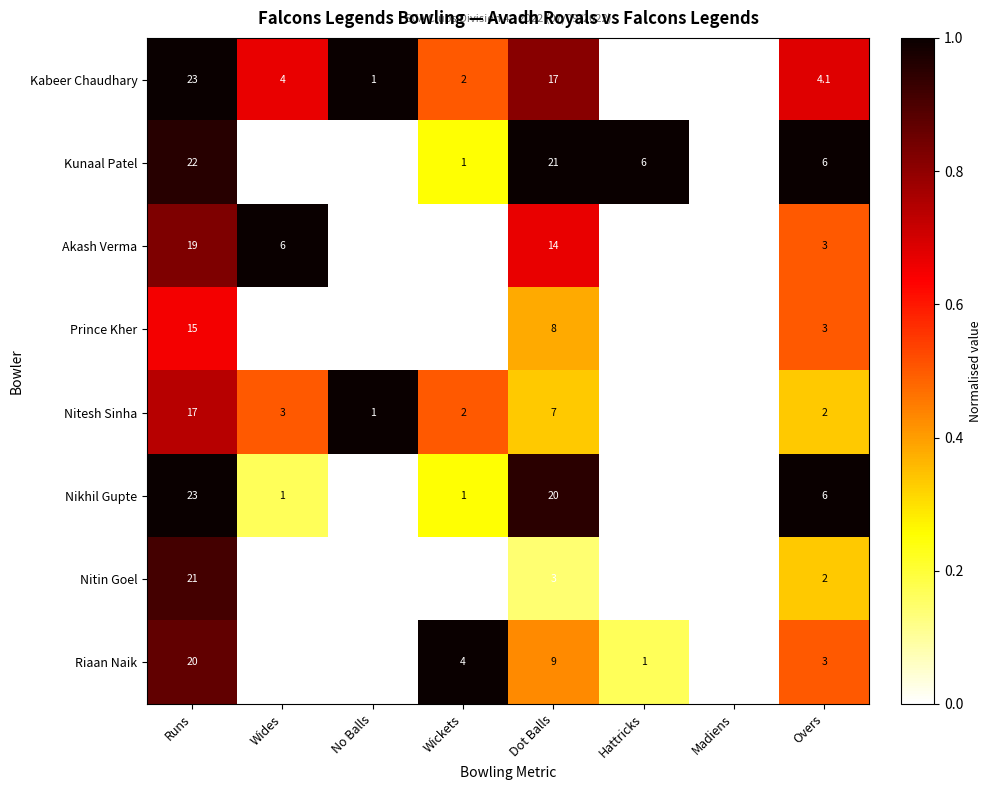

The Kabeer Chaudhary series shows 4.1 at Overs. True or false?

True